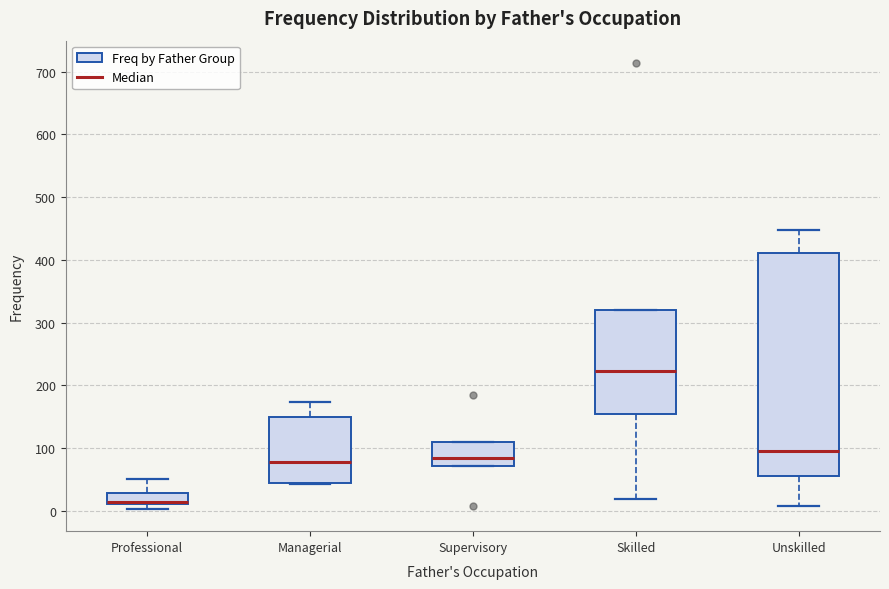

Where does the median line of the box for Skilled sit on the y-axis? The values are not printed on the chart, so give them approximately, as read against the axis.

220